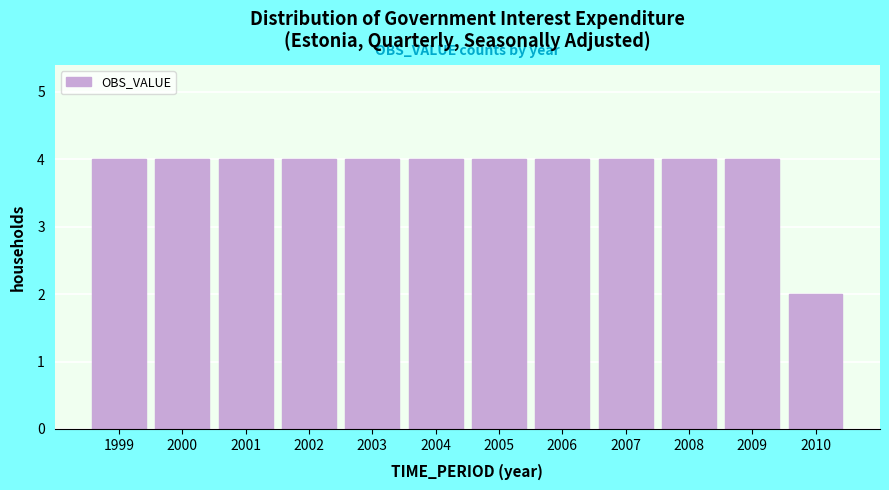

Reading right to left, list all the values displayed in this chart.

2	4	4	4	4	4	4	4	4	4	4	4